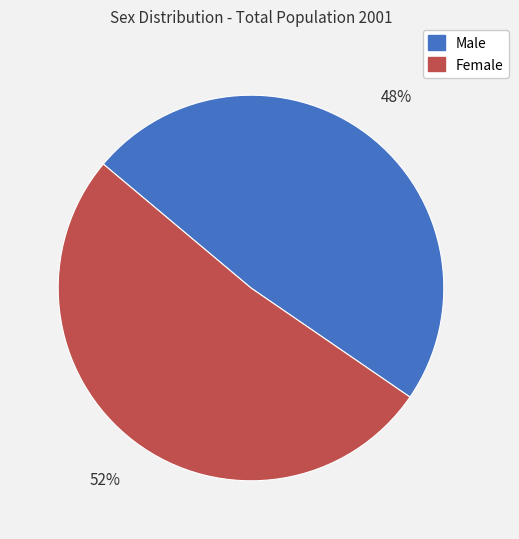

The Male slice represents 39% of the pie. True or false?

False